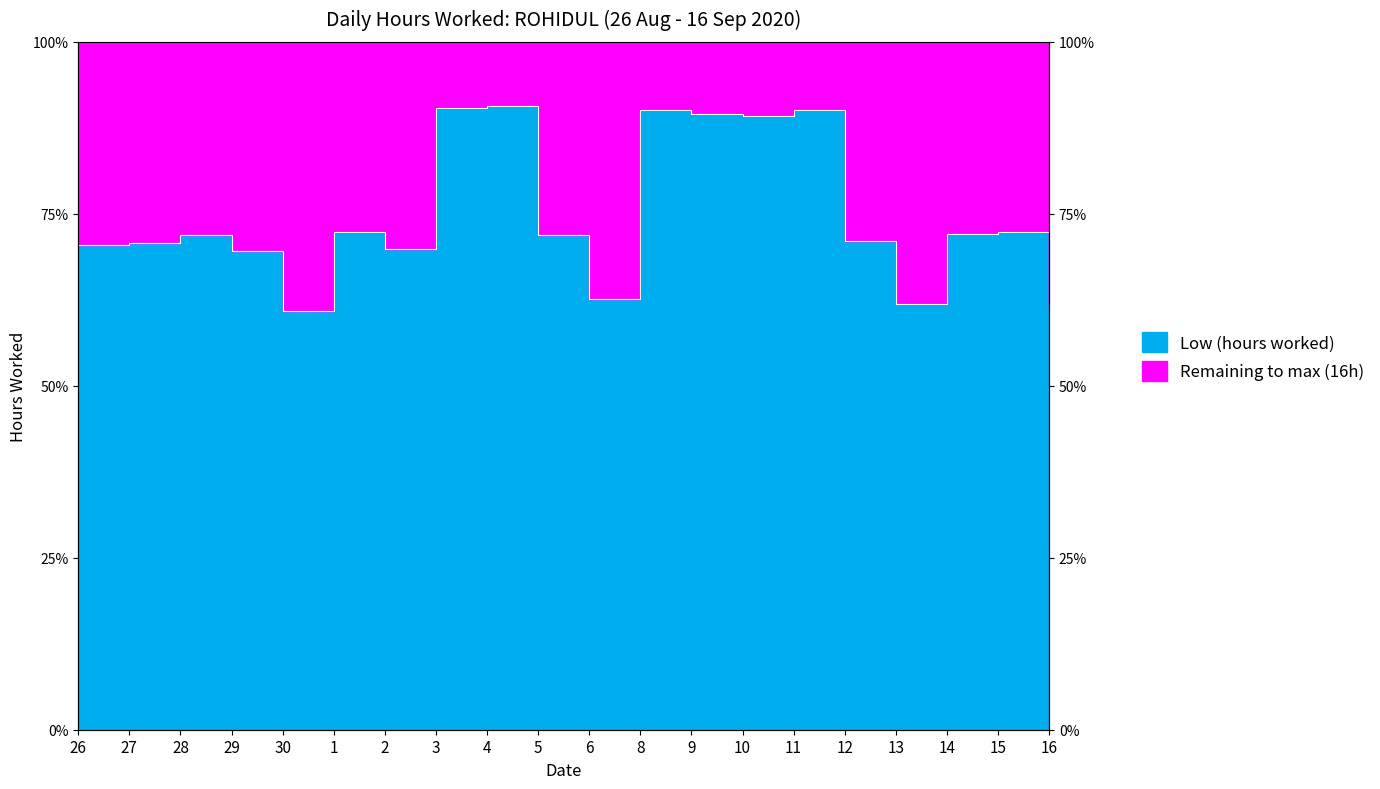

What is the label of the 12th point from the right?

4